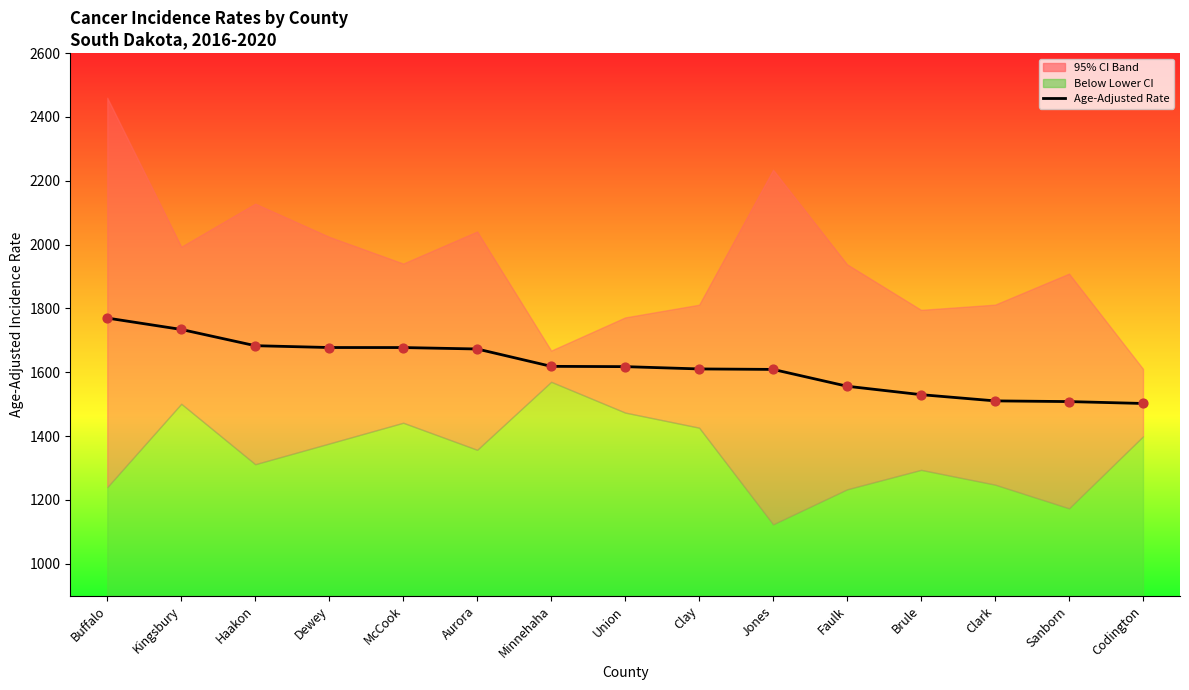

What is the change in value from Clay to Jones?

-1.5